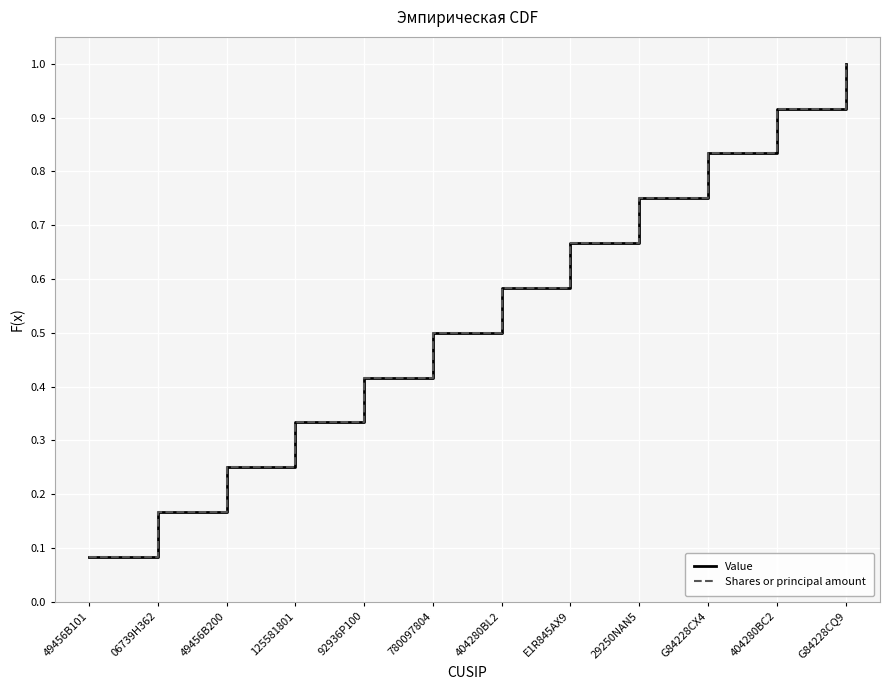

What position from the left is G84228CX4?

10